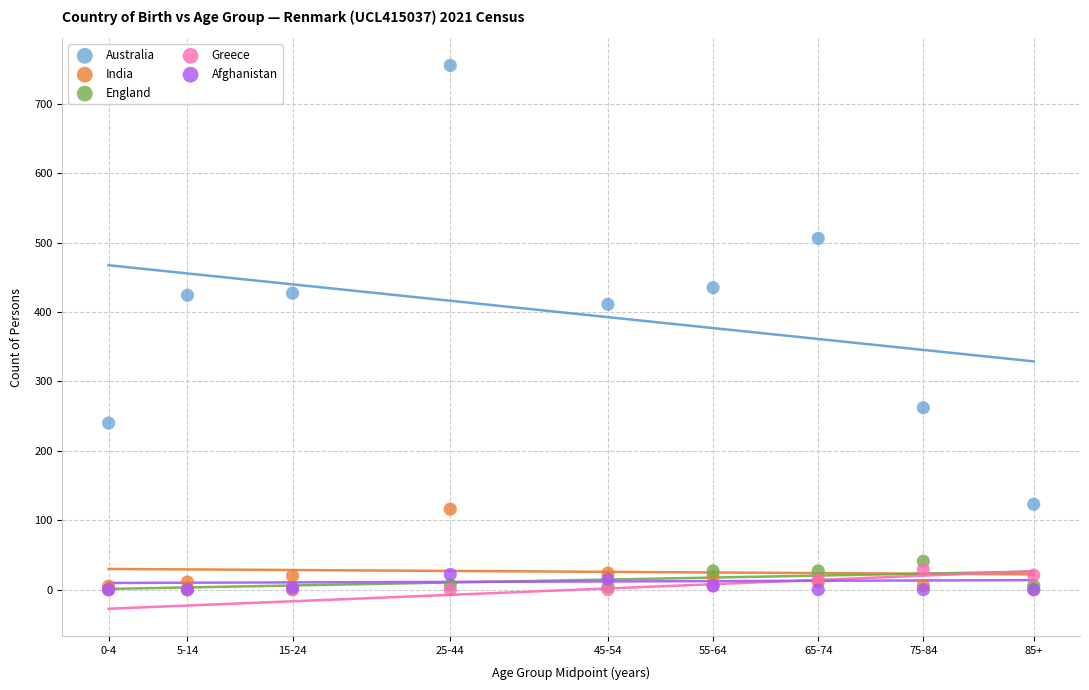

Across all series, what Y value is closest to 377?

411